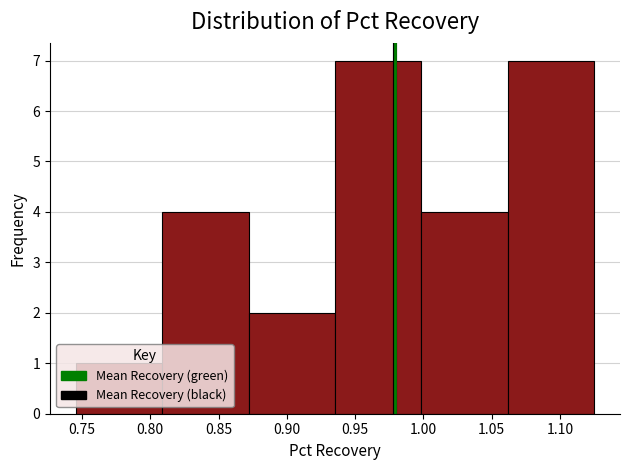

Reading left to right, transcribe this chart: for each bar, give the range it covers on the x-axis and its height. Neither the bar edges nor the heights are printed on the chart, so give them approximately, as read against the axes.

0.745 to 0.810: 1
0.810 to 0.870: 4
0.870 to 0.935: 2
0.935 to 1.000: 7
1.000 to 1.060: 4
1.060 to 1.125: 7